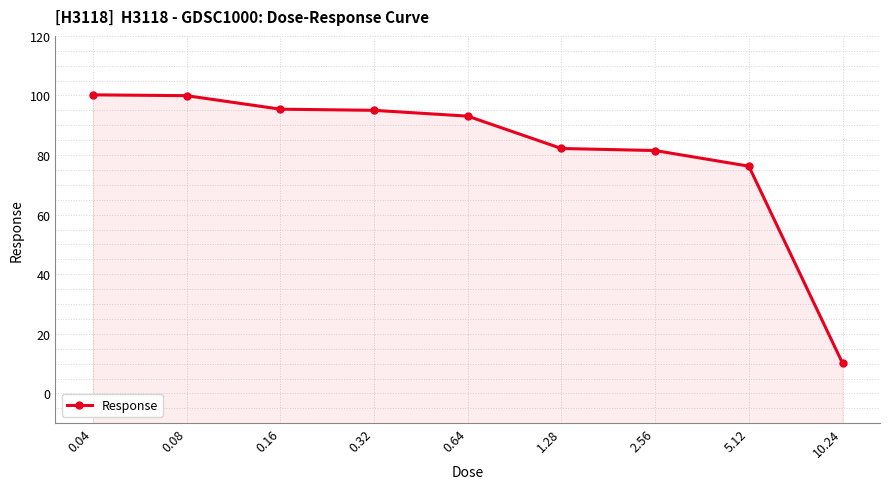

True or false: the data has more than 2 interior local peaks.

False